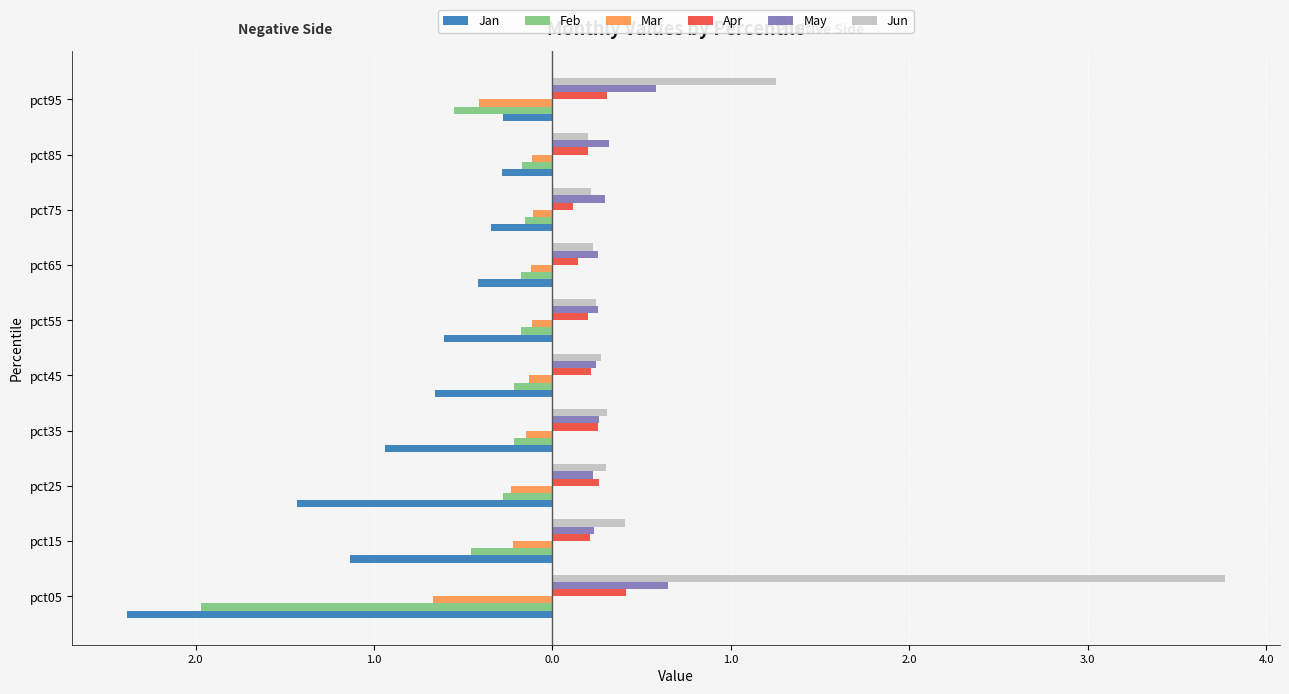

At how many categories does at least one series exceed 3?

1